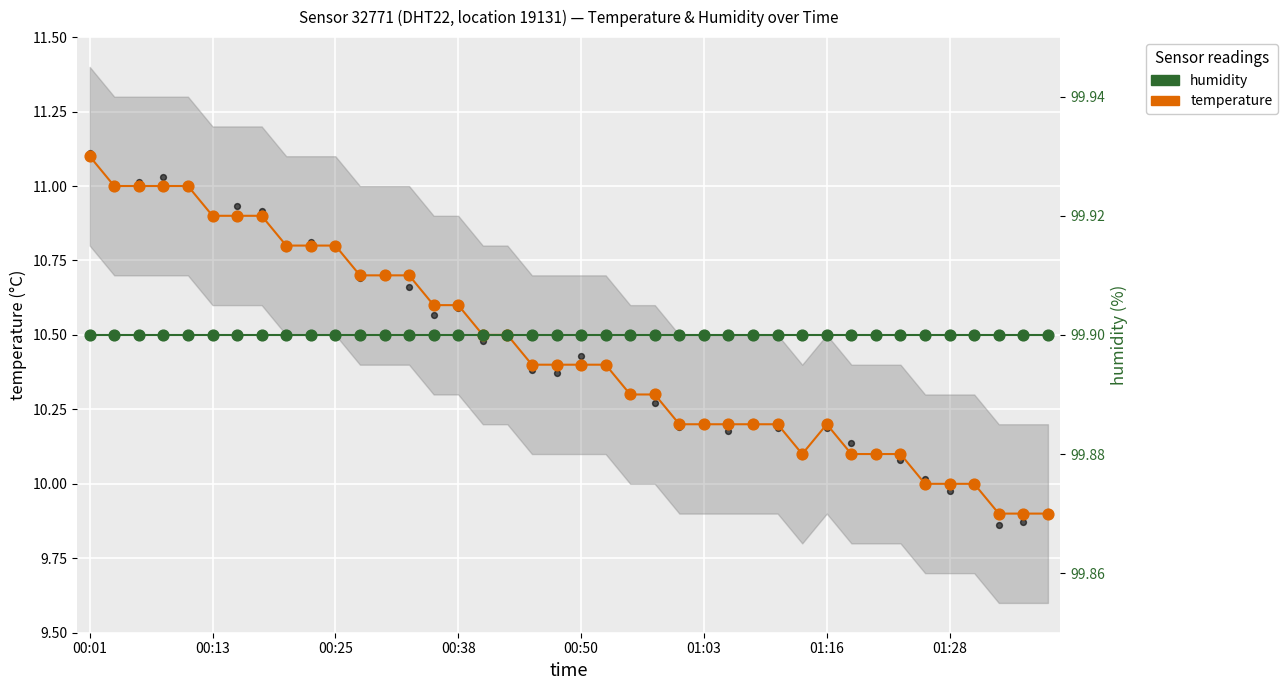

At how many categories does at least one series exceed 46?

40